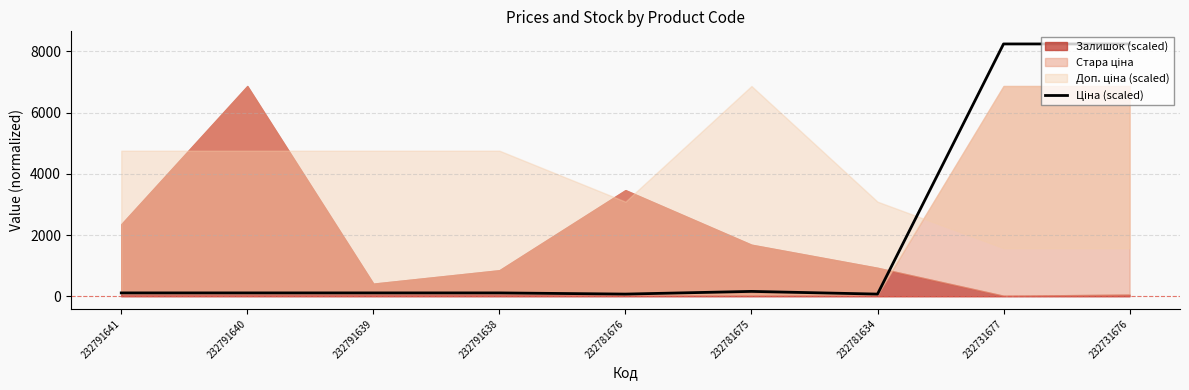

How many lines are shown in the chart?

1